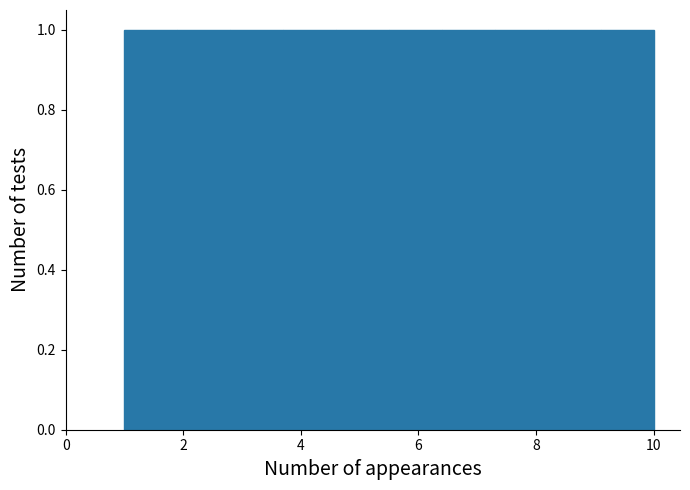

Reading left to right, list every bar in this chart as the range it spans on the x-axis followed by its height. Neither the bar edges nor the heights are printed on the chart, so give them approximately, as read against the axes.

1.0 to 1.9: 1
1.9 to 2.8: 1
2.8 to 3.7: 1
3.7 to 4.6: 1
4.6 to 5.5: 1
5.5 to 6.4: 1
6.4 to 7.3: 1
7.3 to 8.2: 1
8.2 to 9.1: 1
9.1 to 10.0: 1